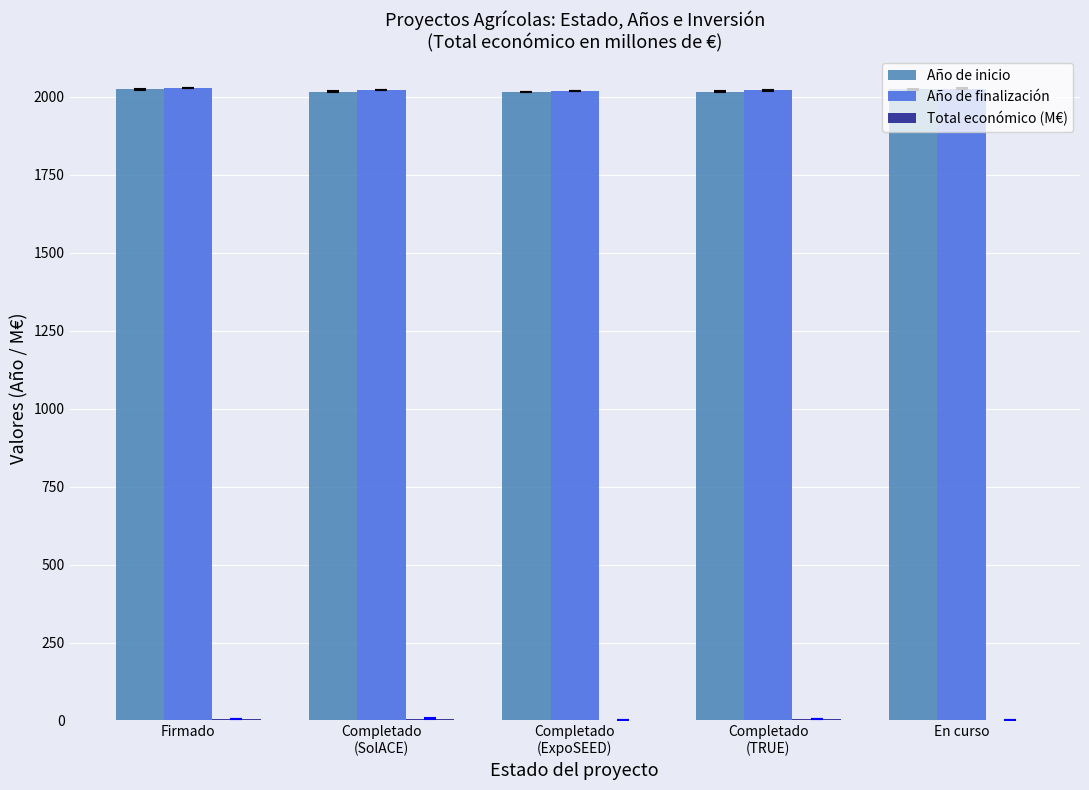

How many Año de inicio values are between 2017 and 2024?

4